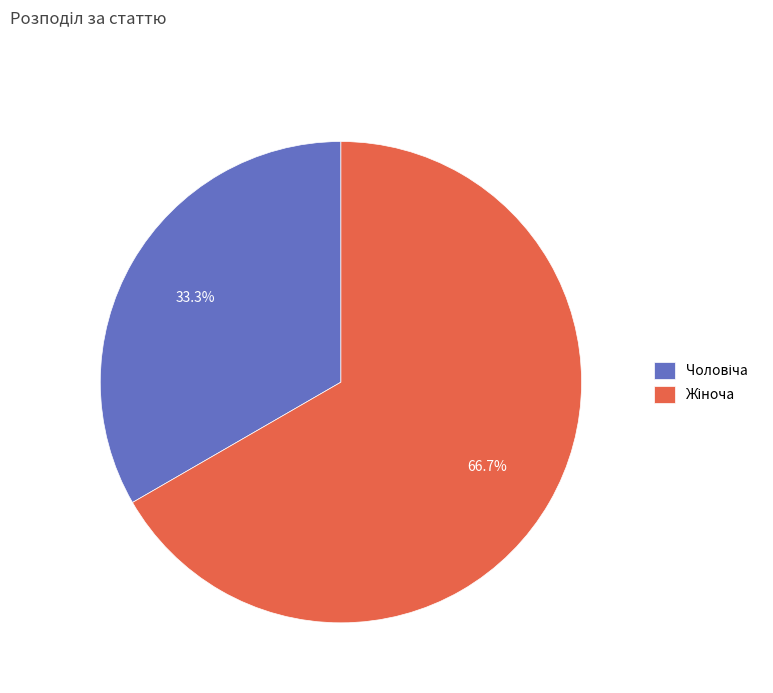

Is there any slice that represents more than half of the pie?

Yes